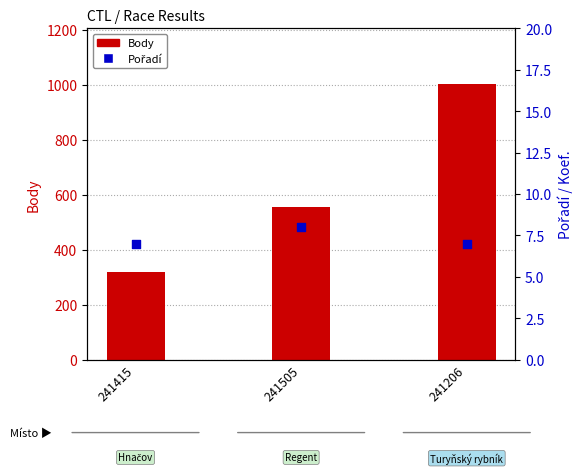

Is the value of Pořadí at 241505 greater than the value of Body at 241505?

No